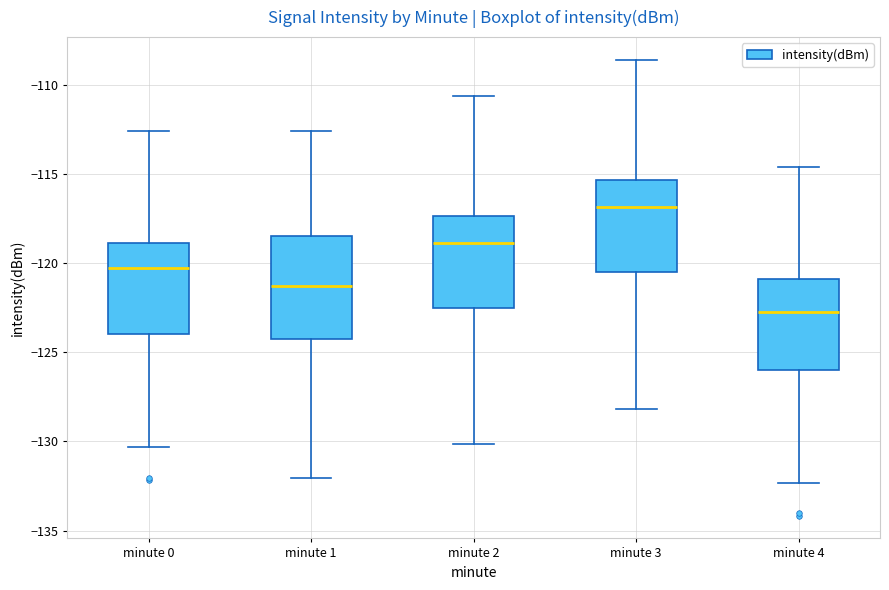

Where does the median line of the box for minute 0 sit on the y-axis? The values are not printed on the chart, so give them approximately, as read against the axis.

-120.5